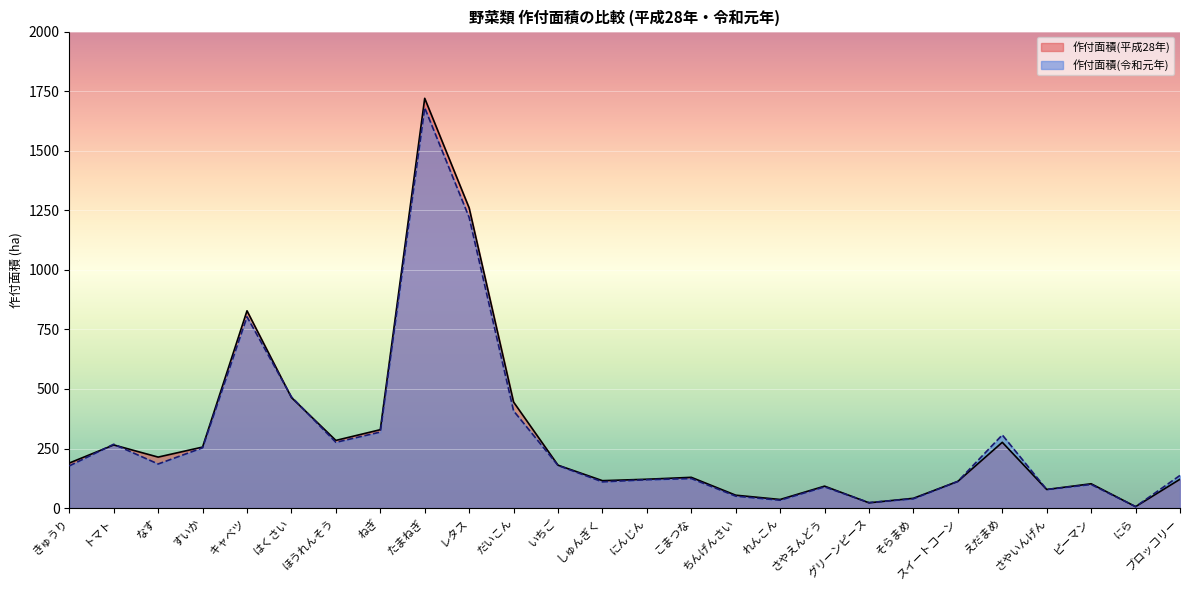

Reading left to right, extract all data points from this chart.

作付面積(平成28年): 189	265	214	256	828	464	284	329	1720	1260	445	180	115	121	129	54	36	92	22	41	112	276	78	102	6	121
作付面積(令和元年): 177	268	185	253	803	467	276	319	1680	1220	408	179	110	119	124	50	33	89	23	39	112	307	78	99	6	137